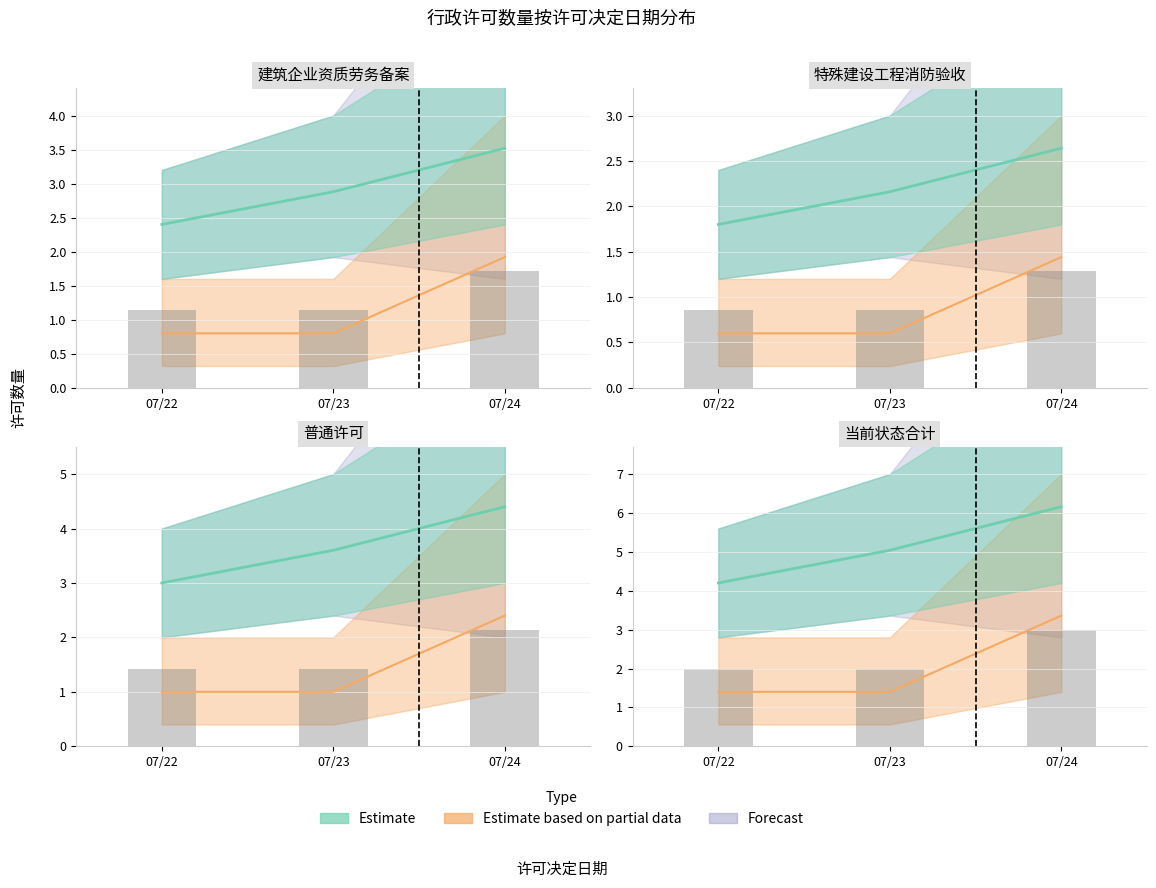

At how many categories does at least one series exceed 4?

3